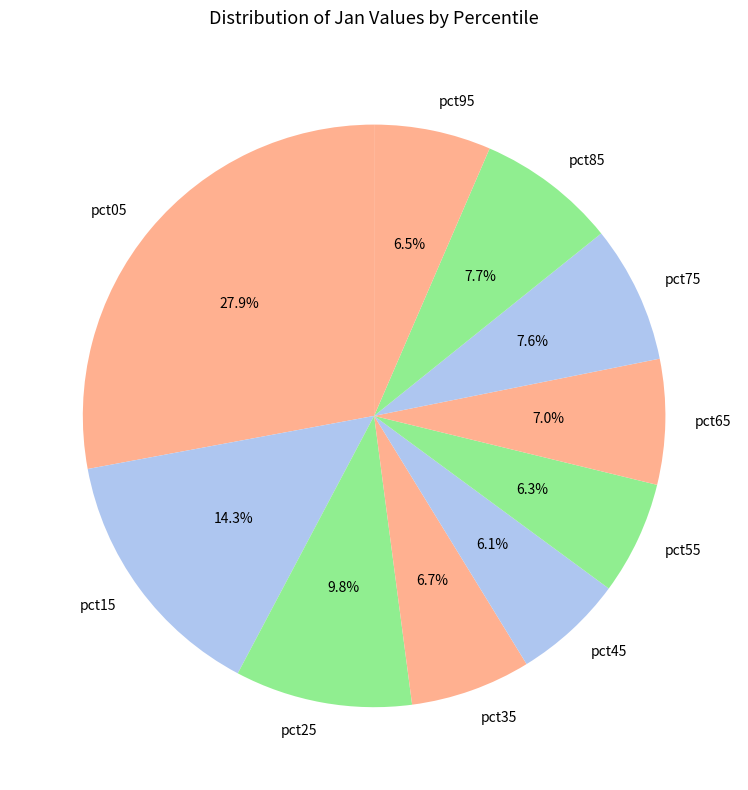

Is pct15 the majority of the pie?

No